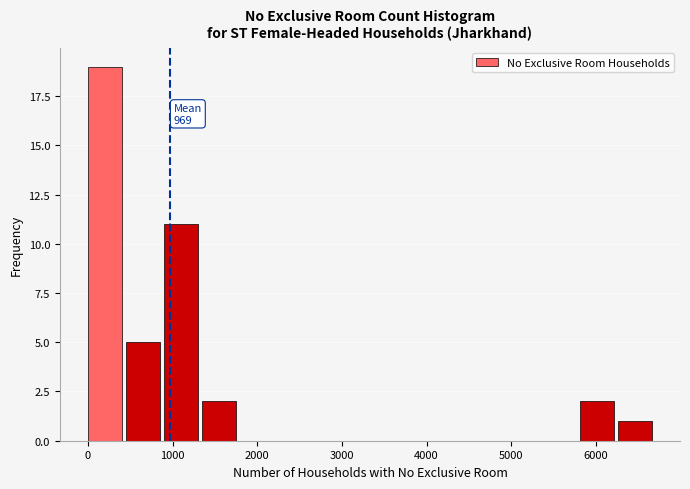

Over which range of the x-axis is the bar tallest?

0 to 400